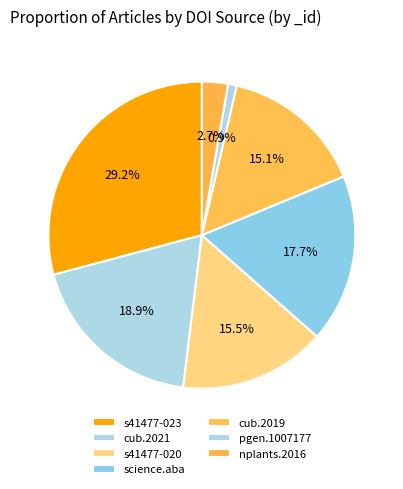

What is the largest slice in the pie chart?

10.1038/s41477-023-01478-x